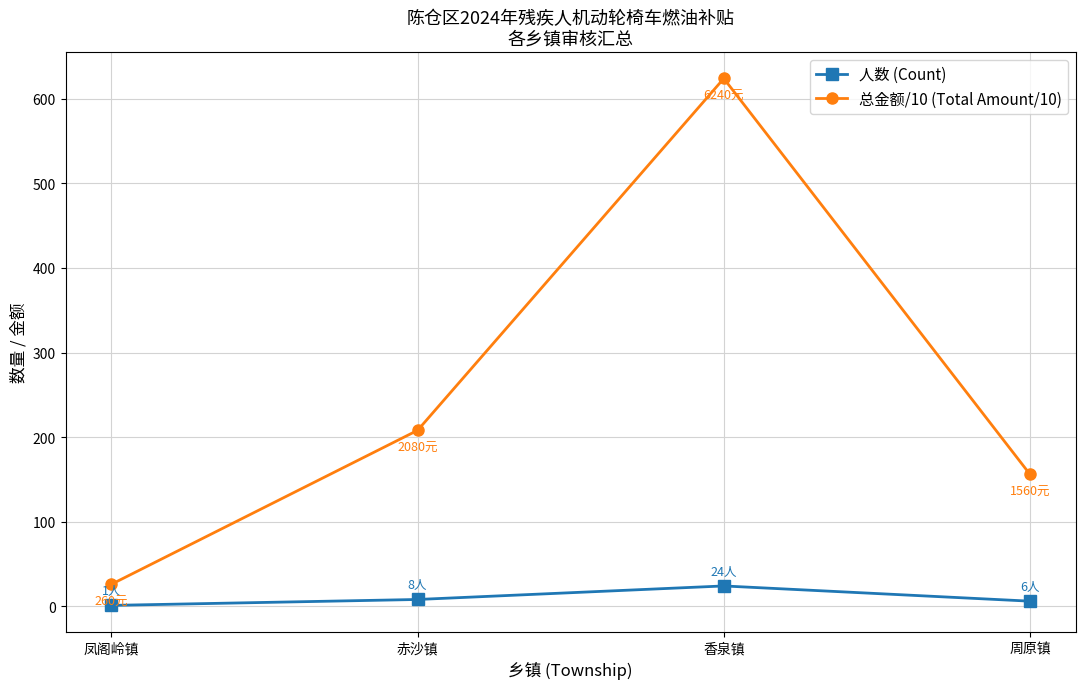

At which category is the sum across all series the highest?

香泉镇